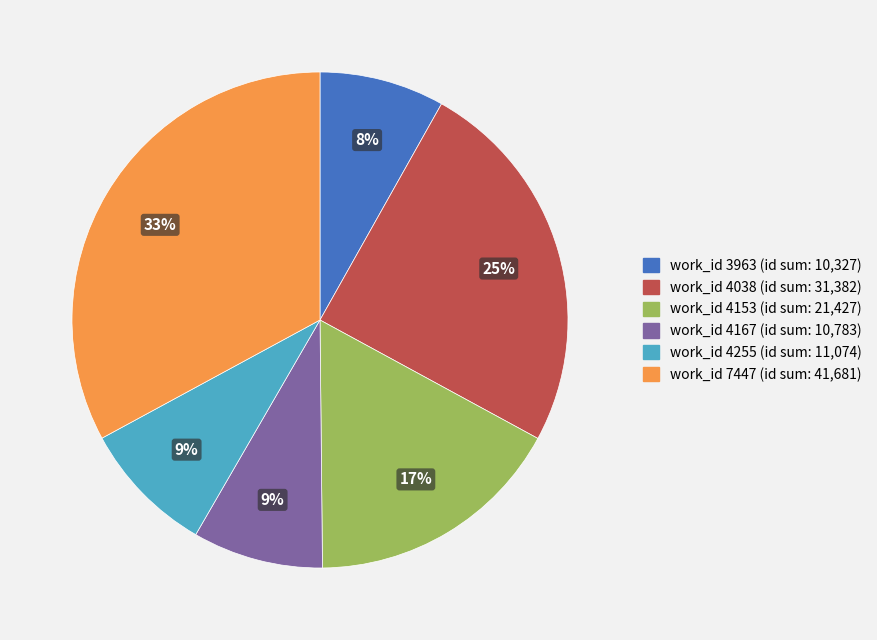

Count the number of slices in the pie.

6